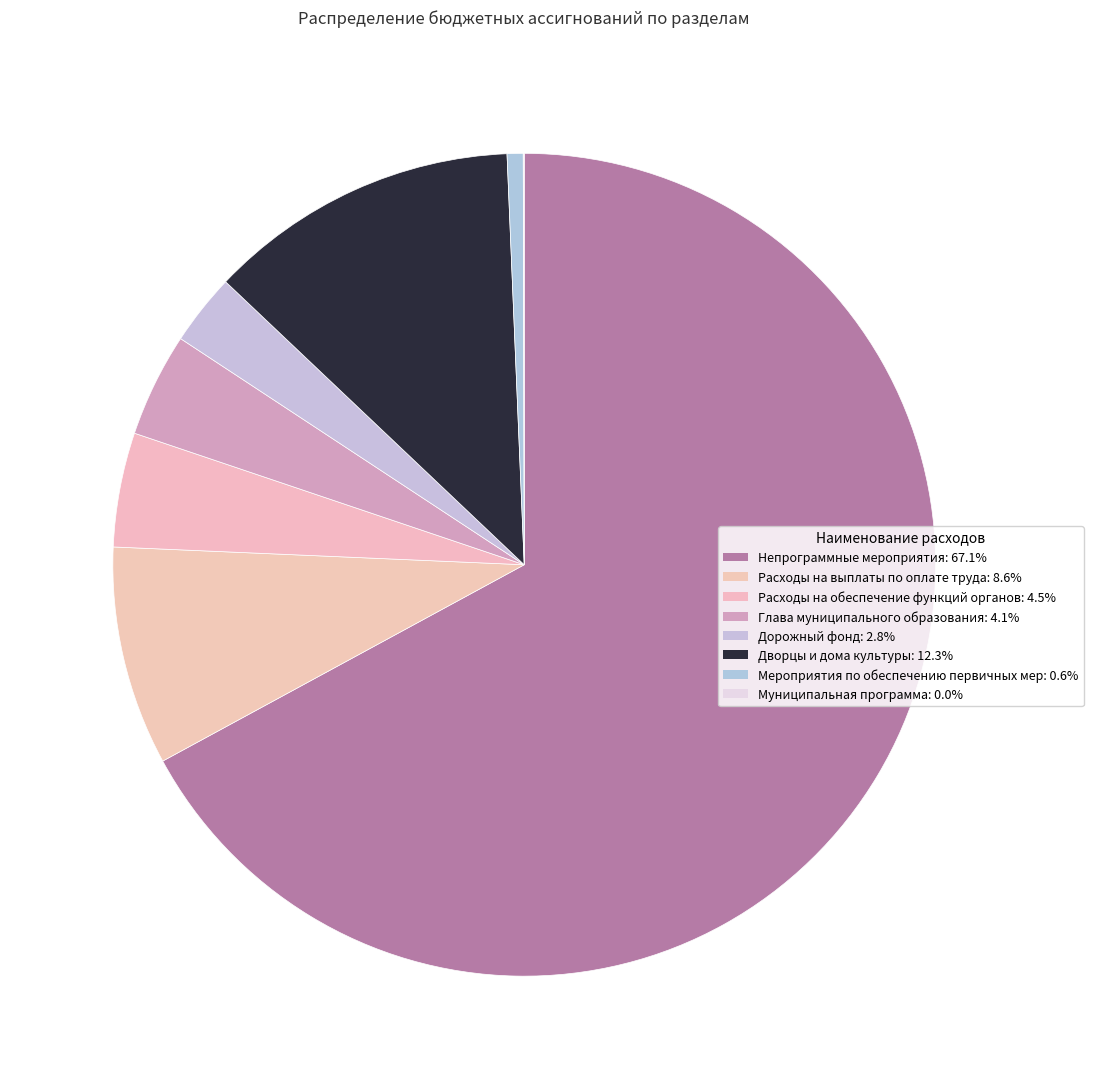

To the nearest percent, what is the difference between the Дворцы и дома культуры and Муниципальная программа slice percentages?

12%